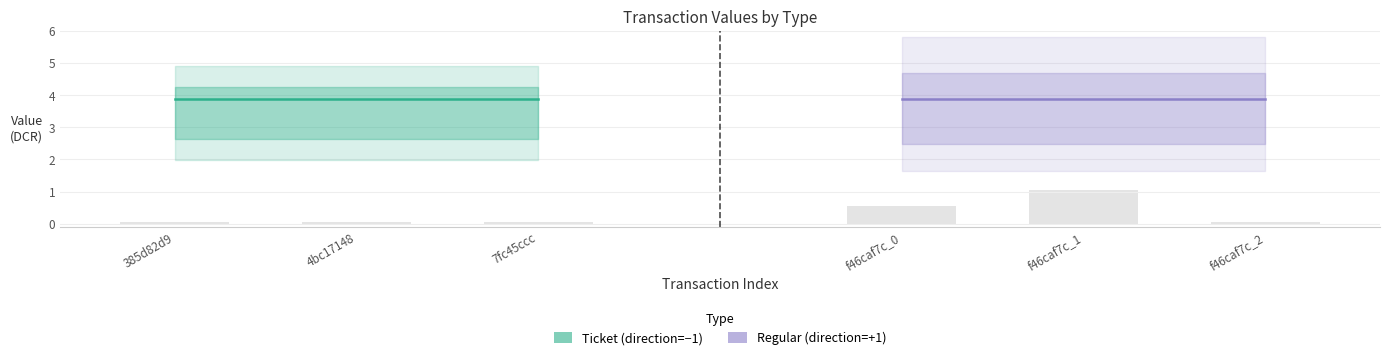

What is the sum of all value_regular values?

11.7